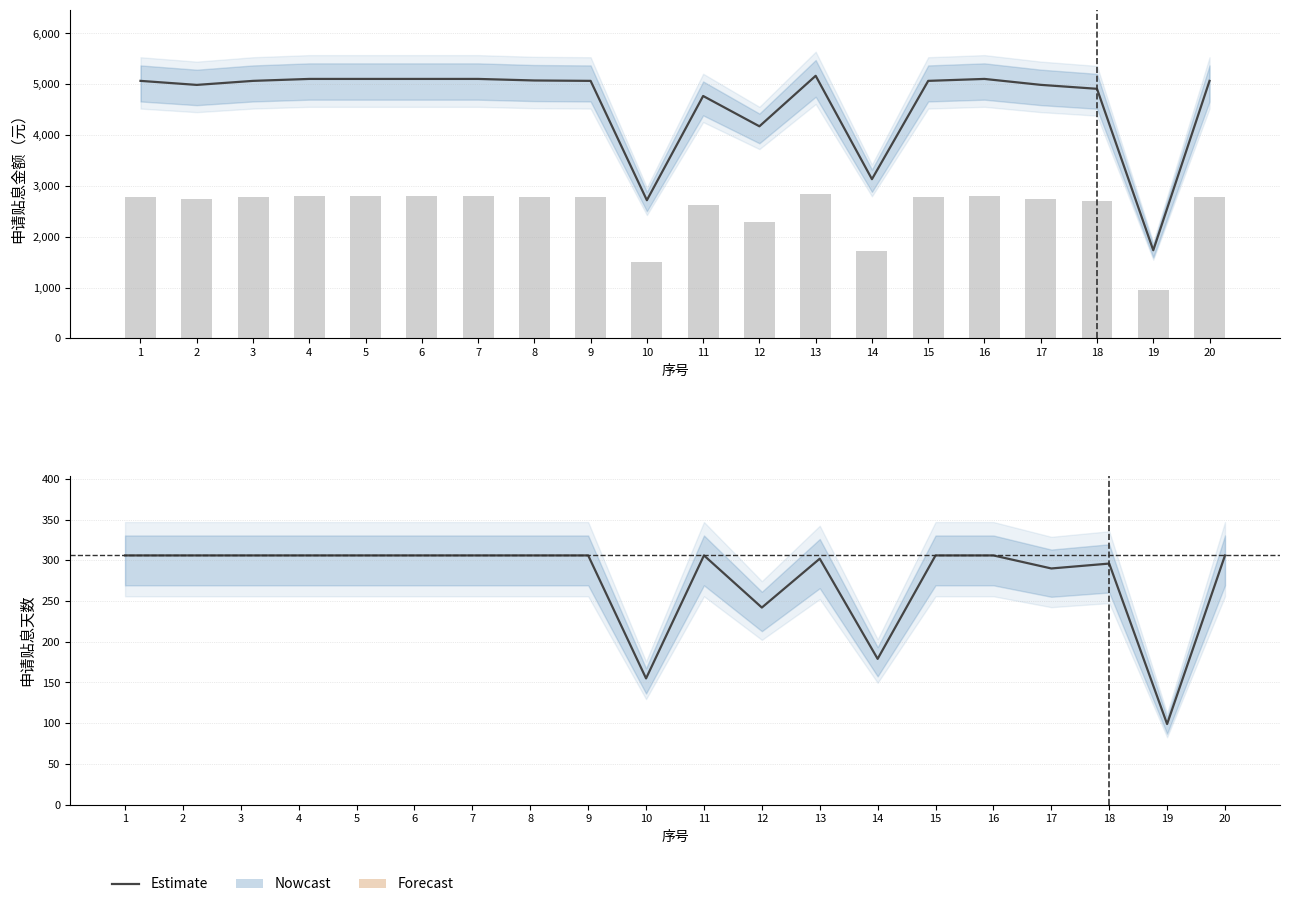

Rank the series by their average value, from highest to lowest.

申请贴息金额（元）, 申请贴息天数